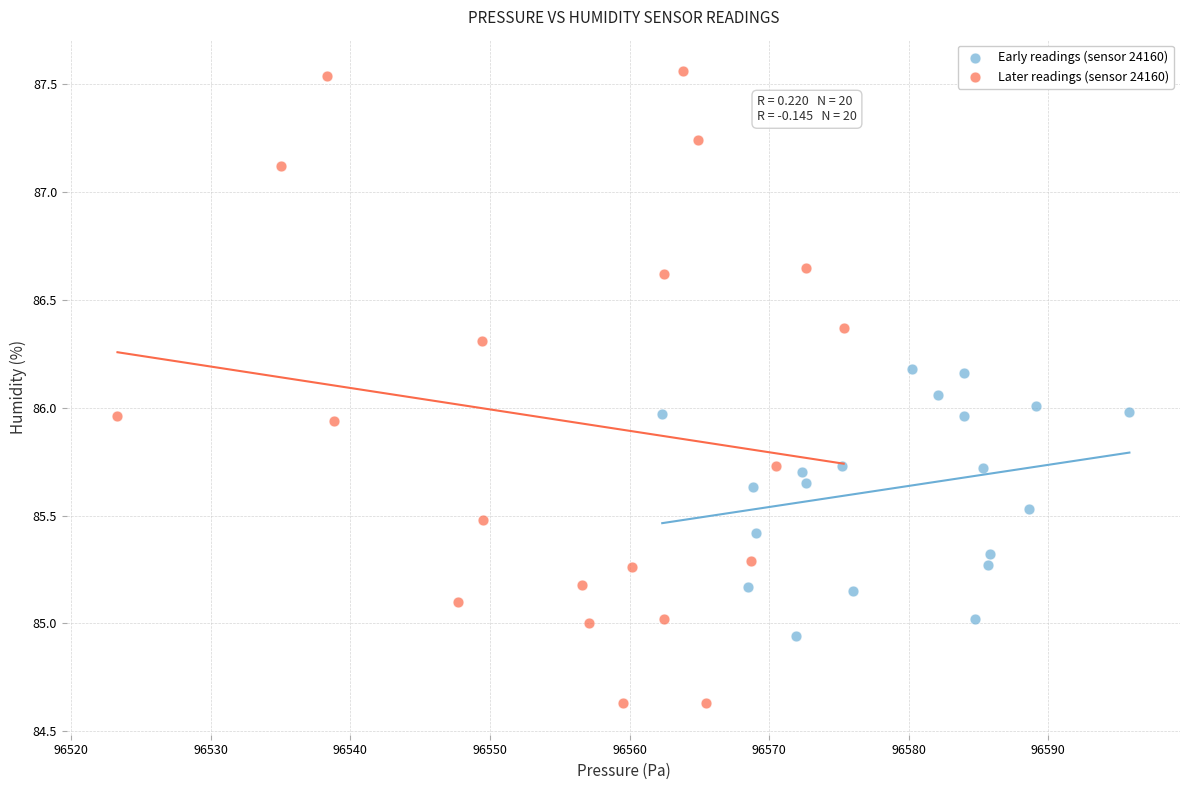

Which series reaches the maximum Y coordinate?

Later readings (sensor 24160)